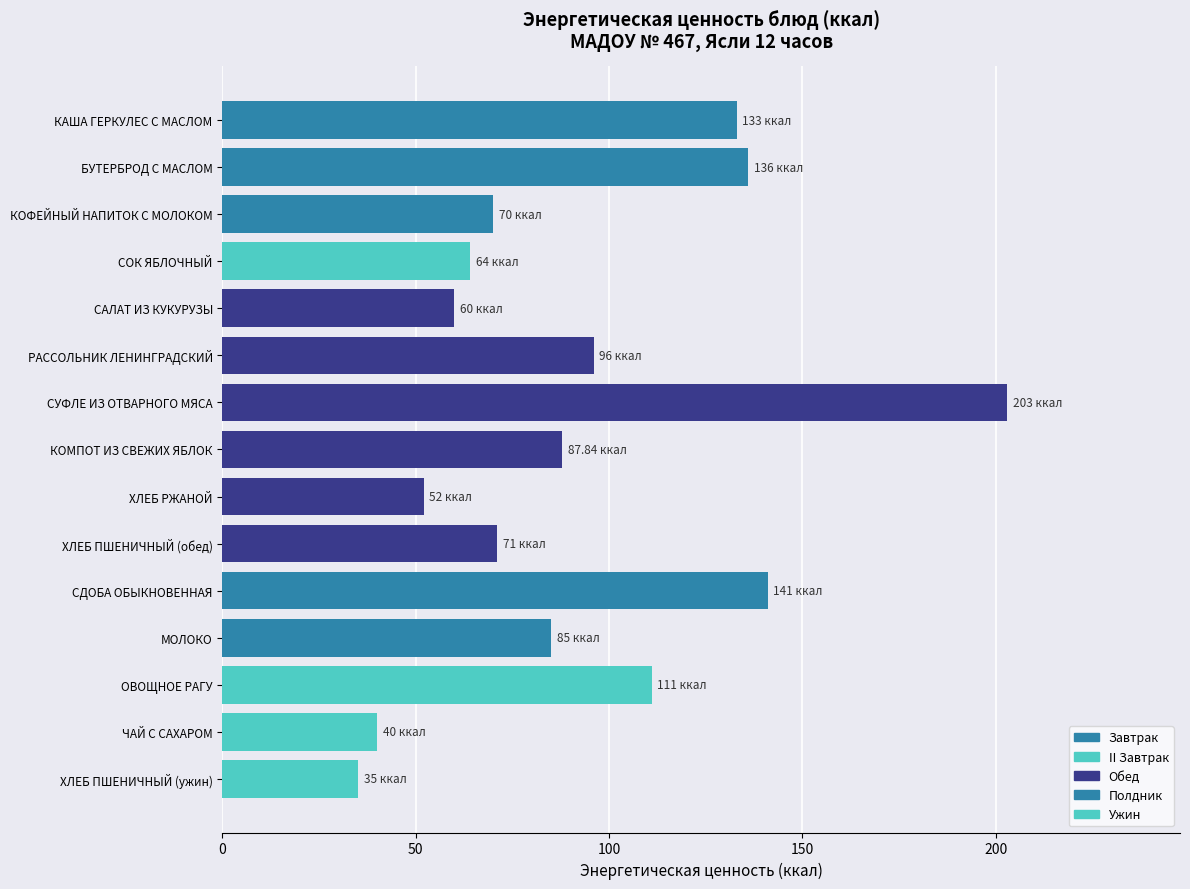

What is the difference between the maximum and second lowest values?

163.0